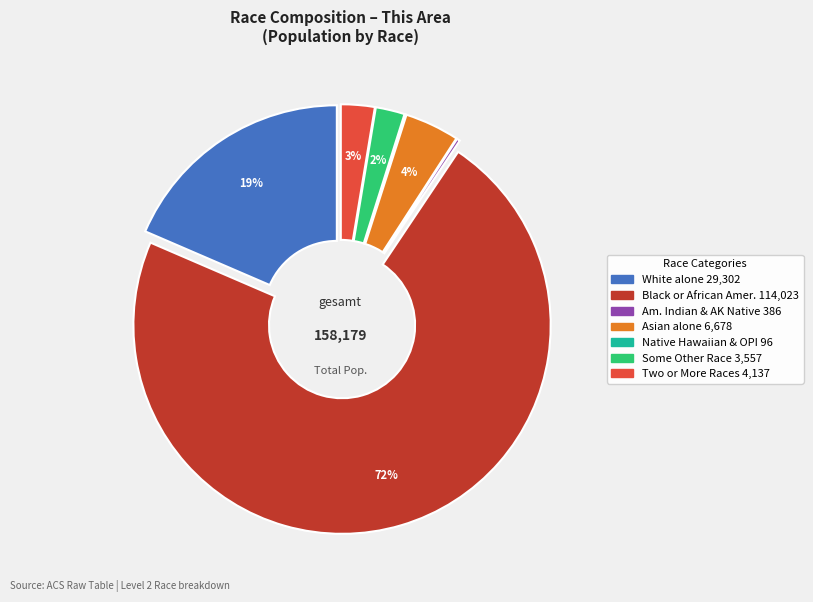

Is there a majority slice in this chart?

Yes